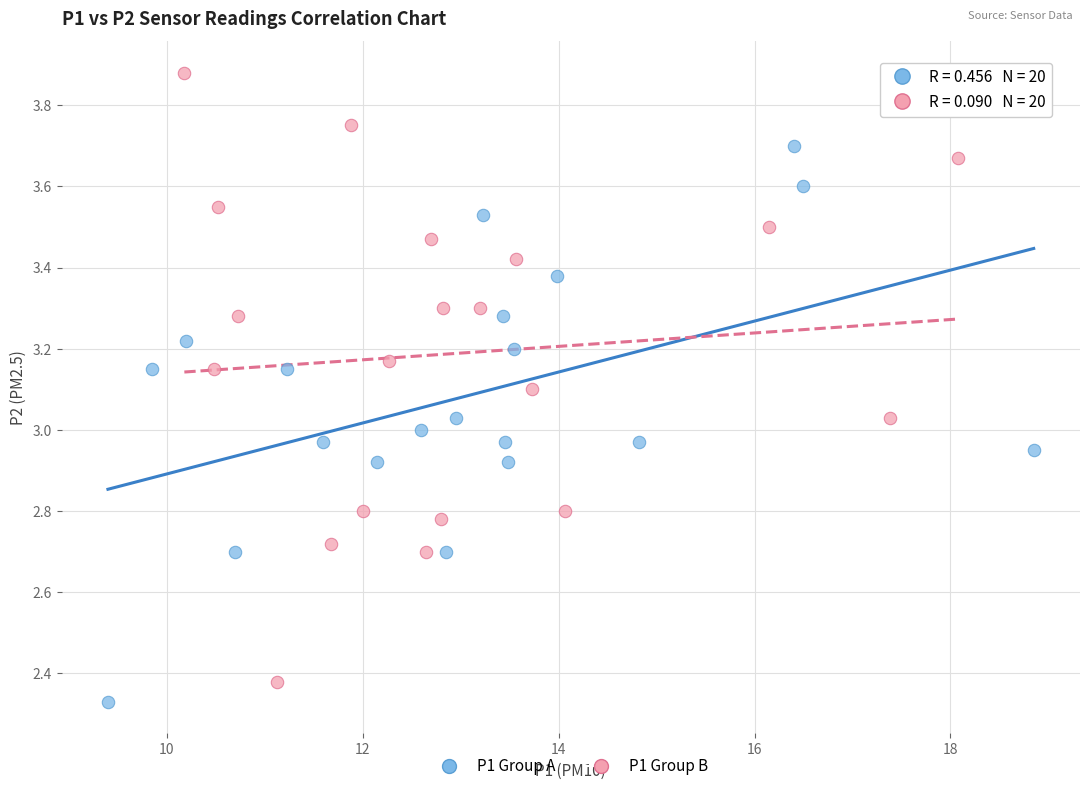

Which series reaches the maximum Y coordinate?

P1 Group B